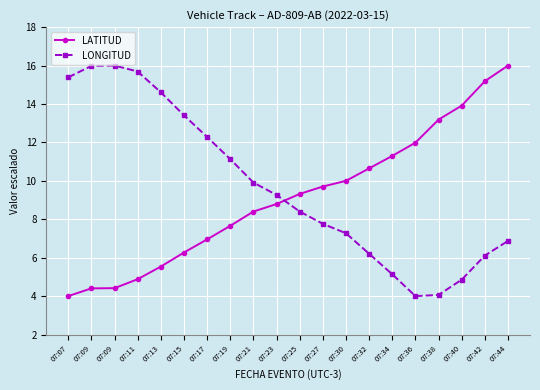

True or false: LONGITUD has more than 2 interior local peaks.

False